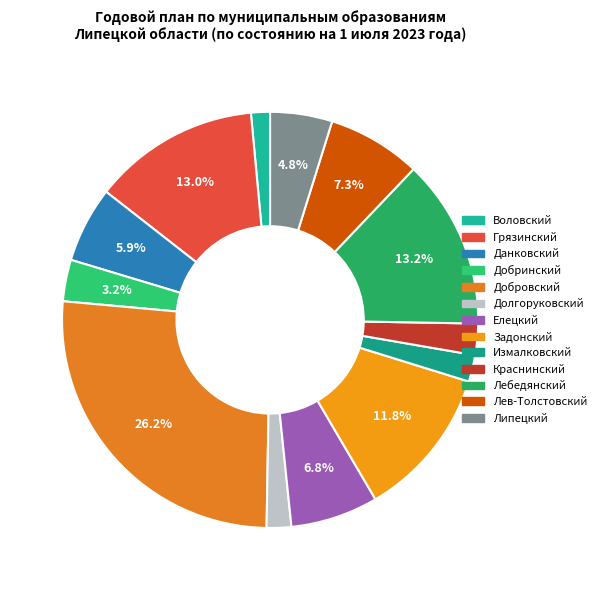

What percentage do Добровский and Краснинский together represent?

28.6%